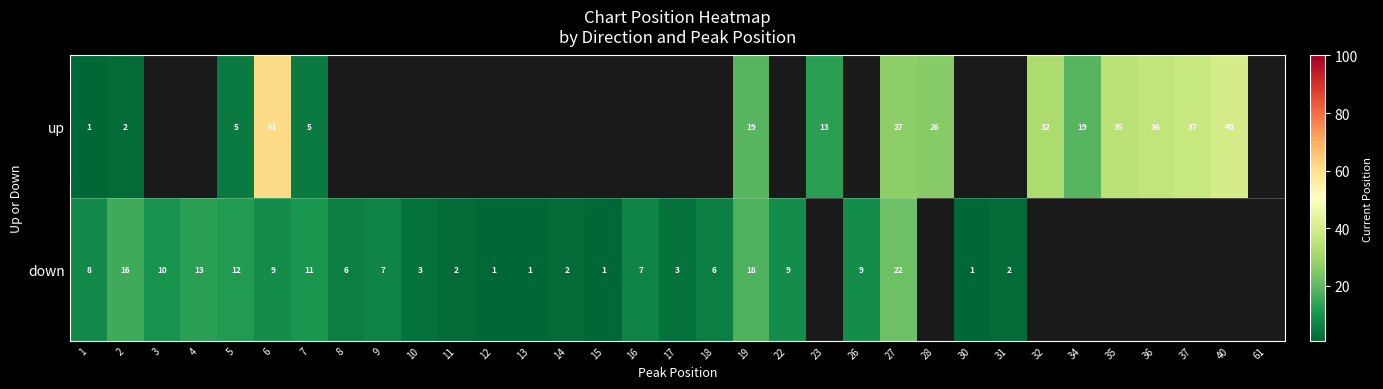

At 6, list the series in order from smallest to largest.

down, up